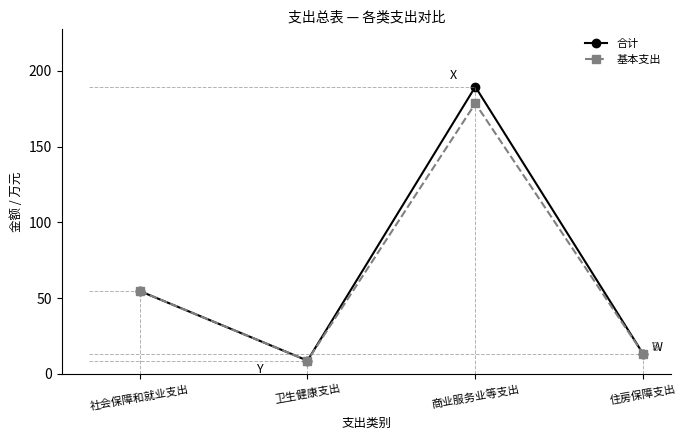

How many data points in 基本支出 are less than 54?

2